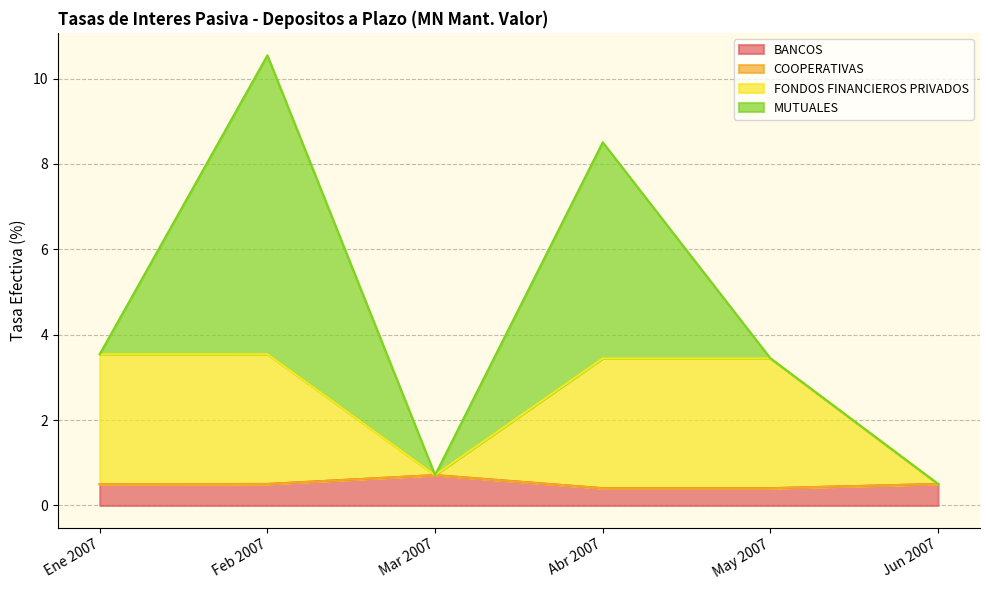

True or false: BANCOS has a value of 0.4 at May 2007.

True